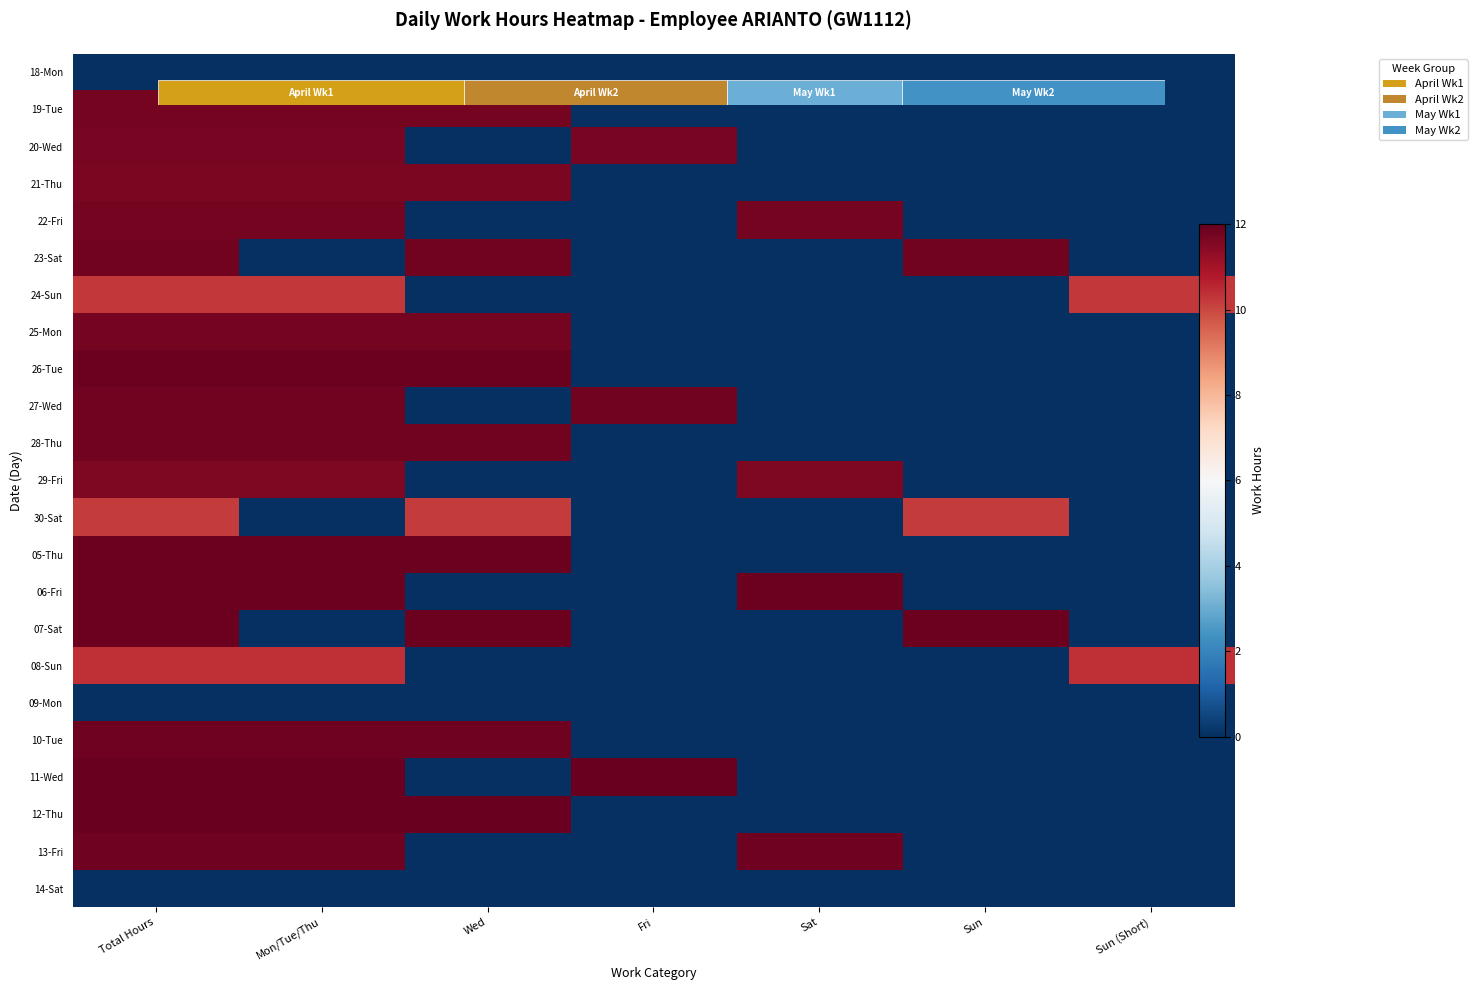

At which label does 29-Fri reach its minimum?

Wed